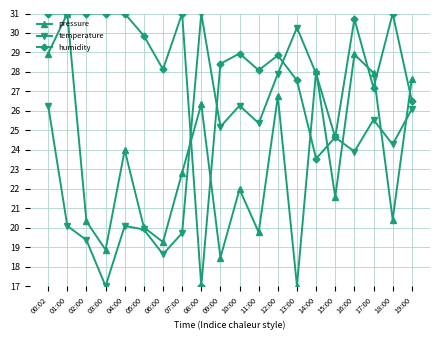

What is the total value across all series at 03:00?

66.9